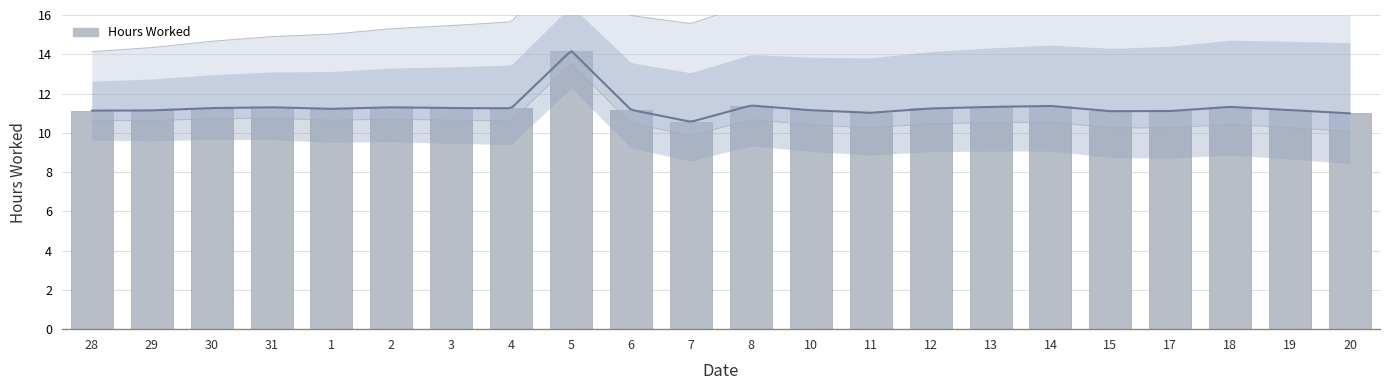

What is the label of the 16th bar from the right?

3